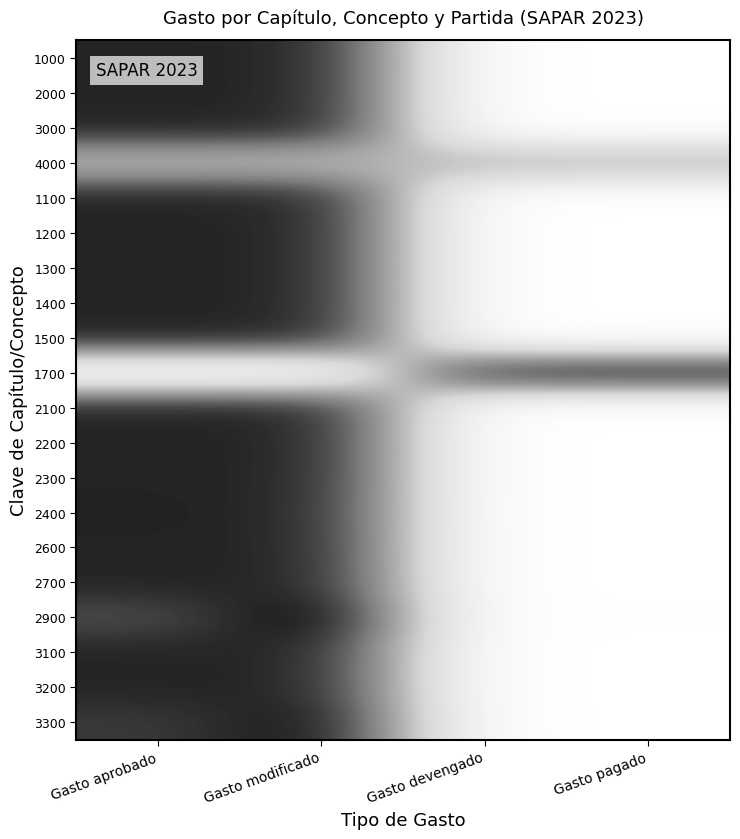

Reading right to left, extract all data points from this chart.

1000: Gasto pagado=-1.0	Gasto devengado=-1.0	Gasto modificado=1.0	Gasto aprobado=1.0
2000: Gasto pagado=-1.0	Gasto devengado=-1.0	Gasto modificado=1.0	Gasto aprobado=1.0
3000: Gasto pagado=-1.0	Gasto devengado=-1.0	Gasto modificado=1.0	Gasto aprobado=1.0
4000: Gasto pagado=0.0	Gasto devengado=0.0	Gasto modificado=0.0	Gasto aprobado=0.0
1100: Gasto pagado=-1.0	Gasto devengado=-1.0	Gasto modificado=1.0	Gasto aprobado=1.0
1200: Gasto pagado=-1.0	Gasto devengado=-1.0	Gasto modificado=1.0	Gasto aprobado=1.0
1300: Gasto pagado=-1.0	Gasto devengado=-1.0	Gasto modificado=1.0	Gasto aprobado=1.0
1400: Gasto pagado=-1.0	Gasto devengado=-1.0	Gasto modificado=1.0	Gasto aprobado=1.0
1500: Gasto pagado=-1.0	Gasto devengado=-1.0	Gasto modificado=1.0	Gasto aprobado=1.0
1700: Gasto pagado=1.0	Gasto devengado=1.0	Gasto modificado=-1.0	Gasto aprobado=-1.0
2100: Gasto pagado=-1.0	Gasto devengado=-1.0	Gasto modificado=1.0	Gasto aprobado=1.0
2200: Gasto pagado=-1.0	Gasto devengado=-1.0	Gasto modificado=1.0	Gasto aprobado=1.0
2300: Gasto pagado=-1.0	Gasto devengado=-1.0	Gasto modificado=1.0	Gasto aprobado=1.0
2400: Gasto pagado=-1.0	Gasto devengado=-1.0	Gasto modificado=1.0	Gasto aprobado=1.0
2600: Gasto pagado=-1.0	Gasto devengado=-1.0	Gasto modificado=1.0	Gasto aprobado=1.0
2700: Gasto pagado=-1.0	Gasto devengado=-1.0	Gasto modificado=1.0	Gasto aprobado=1.0
2900: Gasto pagado=-1.0	Gasto devengado=-1.0	Gasto modificado=1.2	Gasto aprobado=0.8
3100: Gasto pagado=-1.0	Gasto devengado=-1.0	Gasto modificado=1.0	Gasto aprobado=1.0
3200: Gasto pagado=-1.0	Gasto devengado=-1.0	Gasto modificado=1.0	Gasto aprobado=1.0
3300: Gasto pagado=-1.0	Gasto devengado=-1.0	Gasto modificado=1.1	Gasto aprobado=0.9